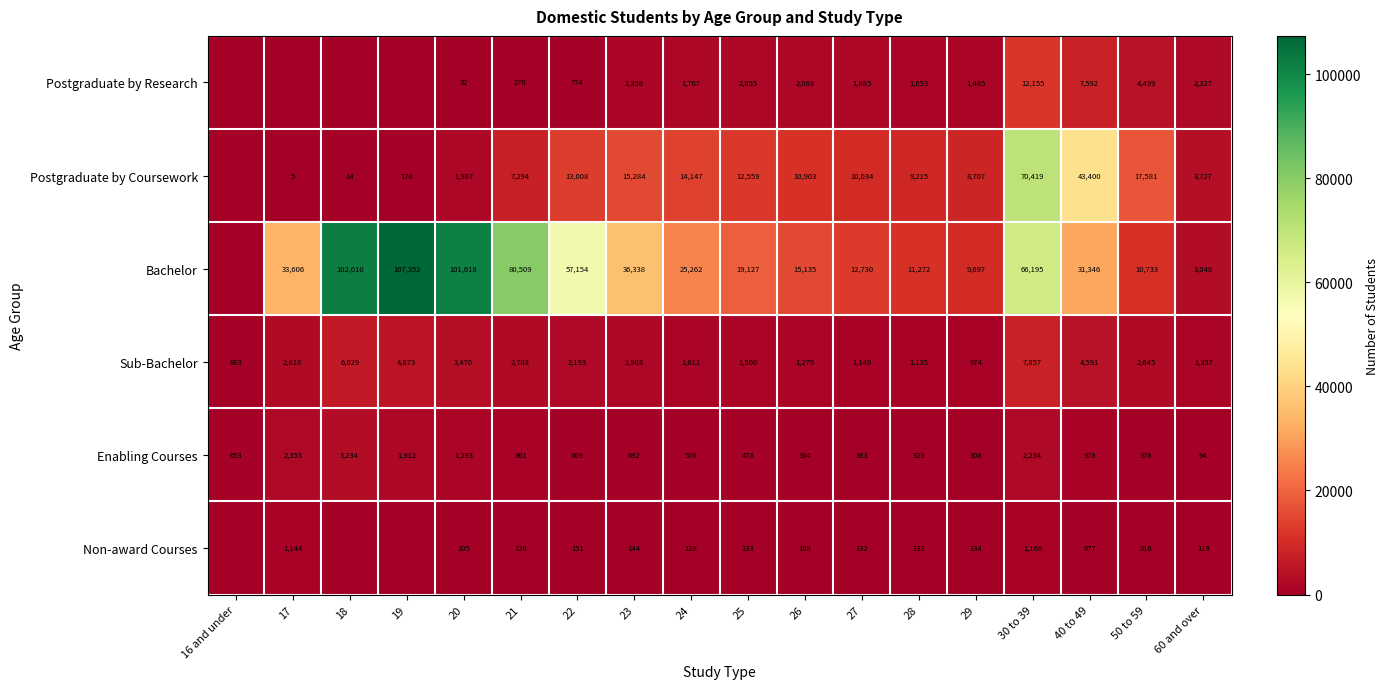

At which category is the sum across all series the highest?

30 to 39